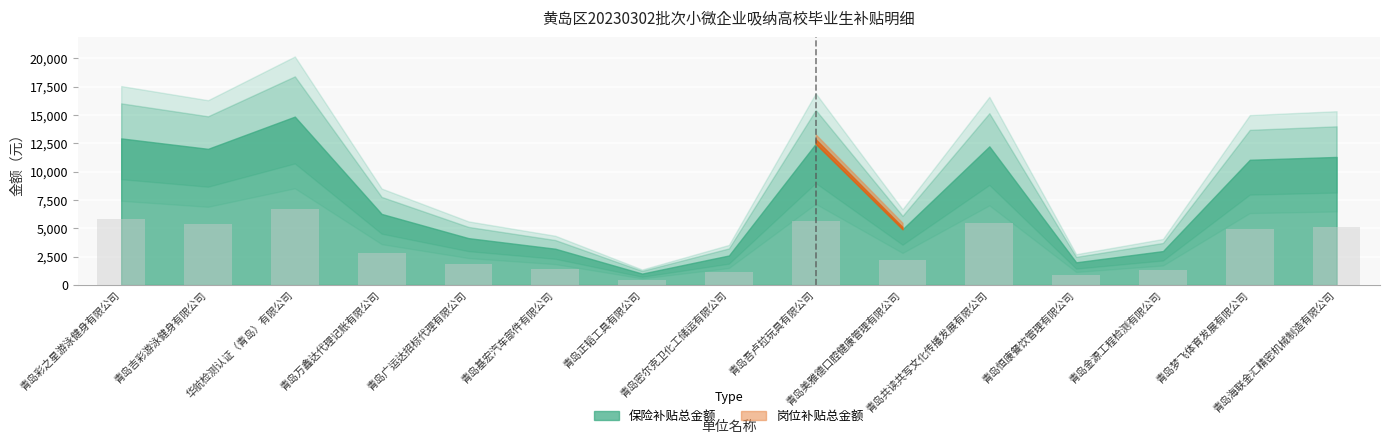

Reading left to right, what are all the values shown in this chart?

青岛彩之星游泳健身有限公司=5818.5	青岛吉彩游泳健身有限公司=5404.3	华航检测认证（青岛）有限公司=6683.3	青岛万鑫达代理记账有限公司=2819.8	青岛广运达招标代理有限公司=1859.4	青岛基宏汽车部件有限公司=1438.5	青岛正韬工具有限公司=451.0	青岛密尔克卫化工储运有限公司=1170.3	青岛吾卢拉玩具有限公司=5604.9	青岛美雅德口腔健康管理有限公司=2212.8	青岛共读共写文化传播发展有限公司=5502.7	青岛恒康餐饮管理有限公司=899.1	青岛金源工程检测有限公司=1345.0	青岛梦飞体育发展有限公司=4969.5	青岛海联金汇精密机械制造有限公司=5082.3